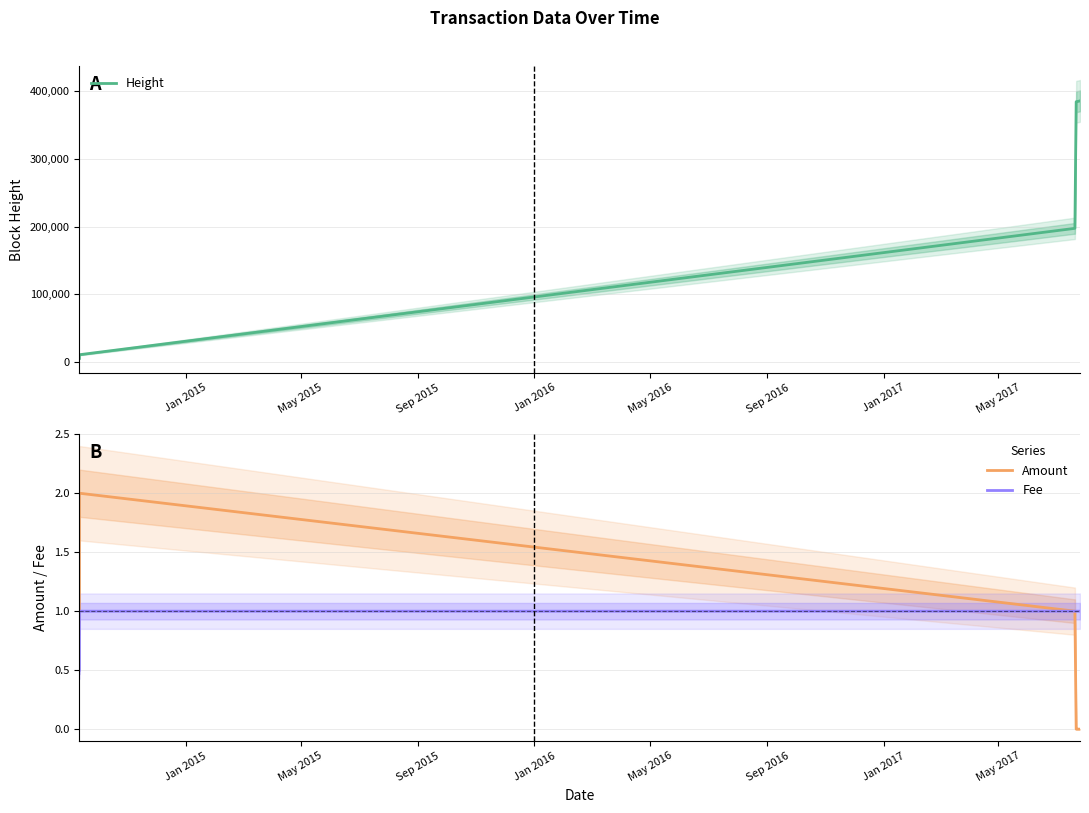

What is the highest value of the Fee series?

1.0